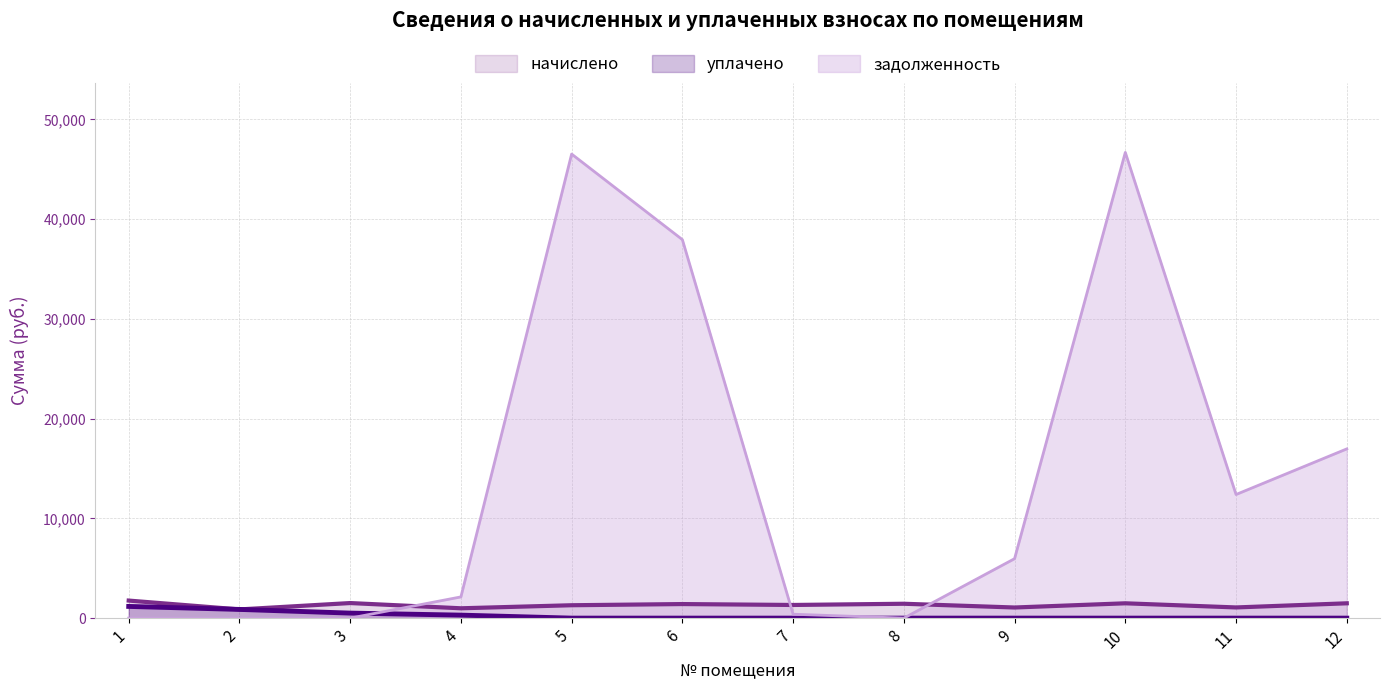

What is the sum of all начислено values?

15696.8